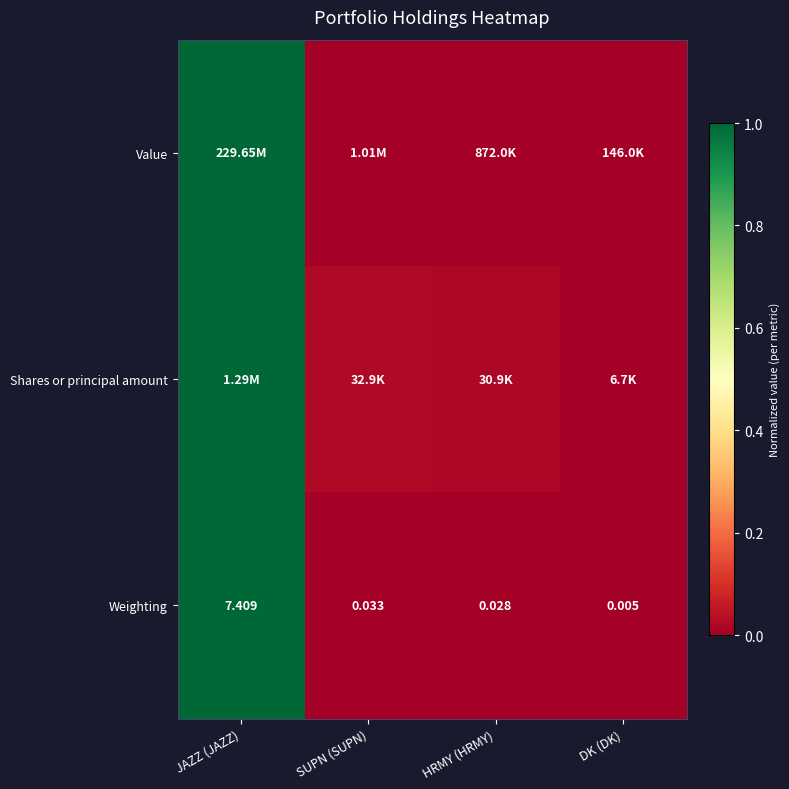

Rank the categories by Weighting value from highest to lowest.

JAZZ (JAZZ), SUPN (SUPN), HRMY (HRMY), DK (DK)